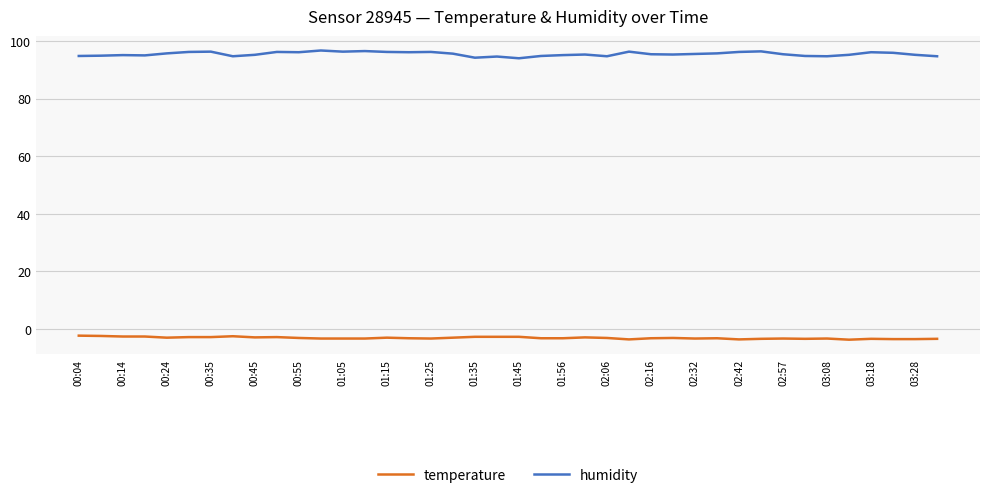

Rank the series by their average value, from lowest to highest.

temperature, humidity